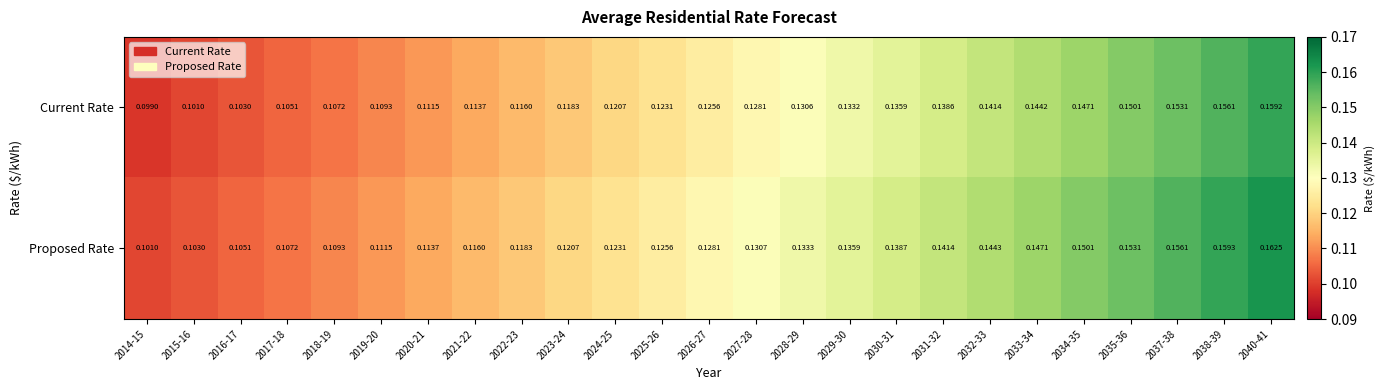

Which series has the largest total across all categories?

Proposed Rate